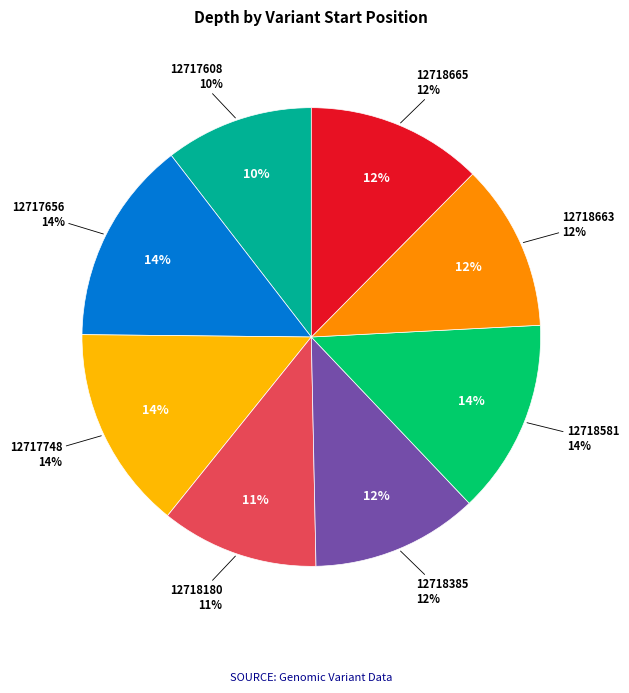

To the nearest percent, what portion does 12717656 represent?

14%